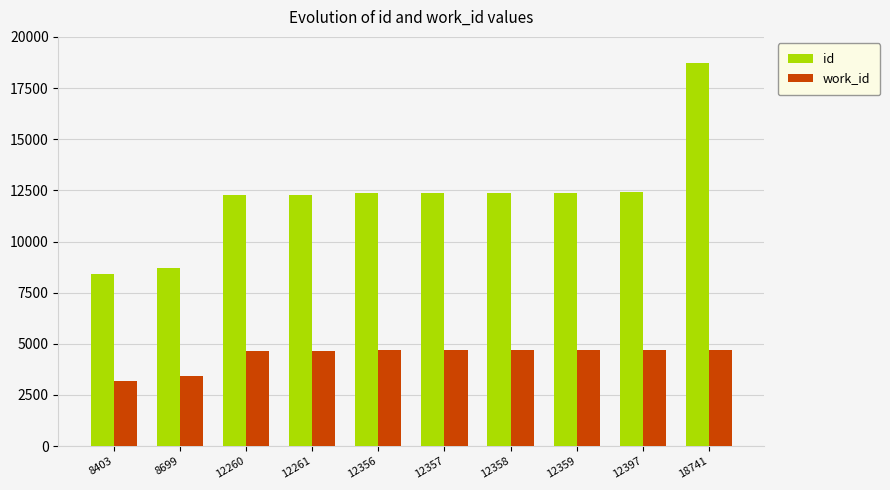

Which series has the largest range (max minus min)?

id